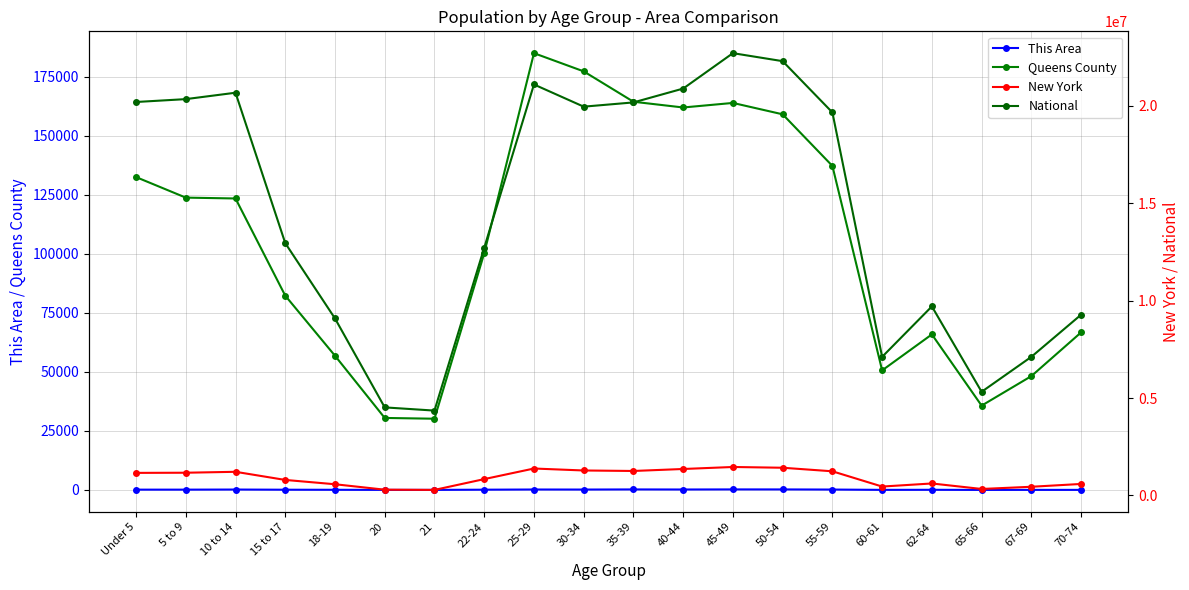

In Queens County, how many points are higher than both neighbors (excluding endpoints)?

3